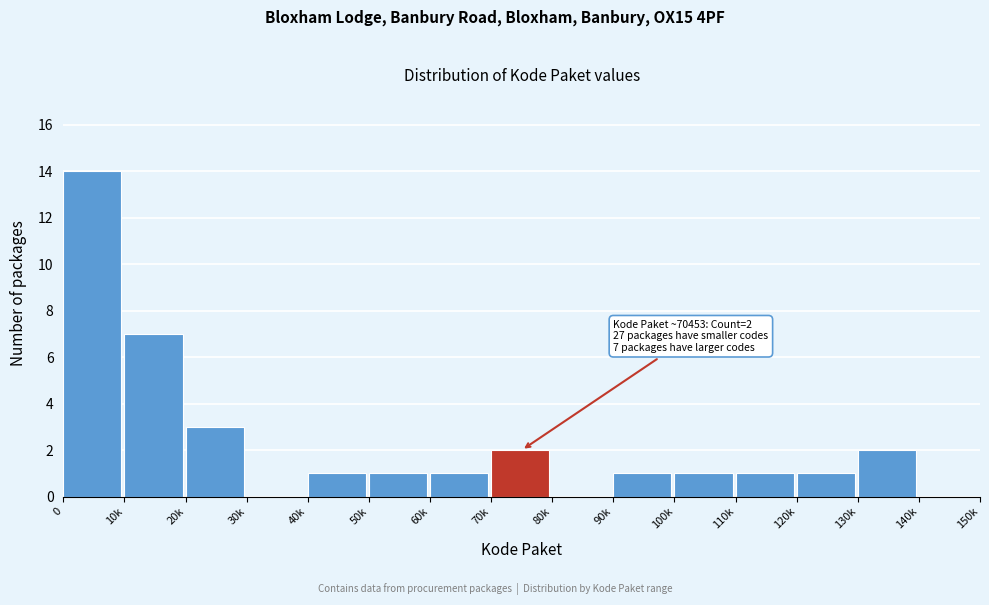

Reading left to right, transcribe all the data shown in this chart.

0=14	10k=7	20k=3	30k=0	40k=1	50k=1	60k=1	70k=2	80k=0	90k=1	100k=1	110k=1	120k=1	130k=2	140k=0